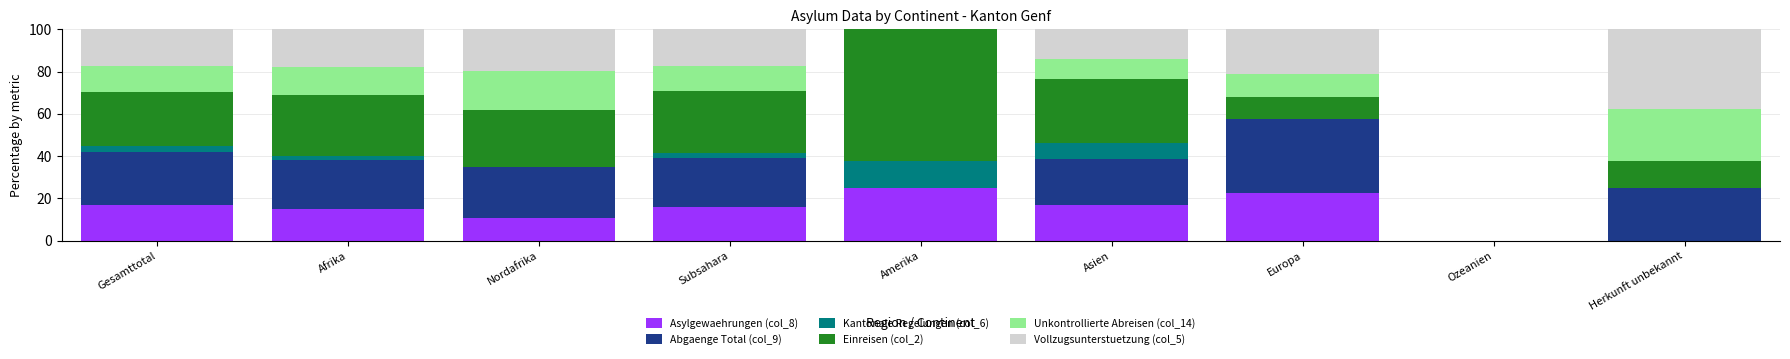

What are all the series names shown in the legend?

Asylgewaehrungen (col_8), Abgaenge Total (col_9), Kantonale Regelungen (col_6), Einreisen (col_2), Unkontrollierte Abreisen (col_14), Vollzugsunterstuetzung (col_5)